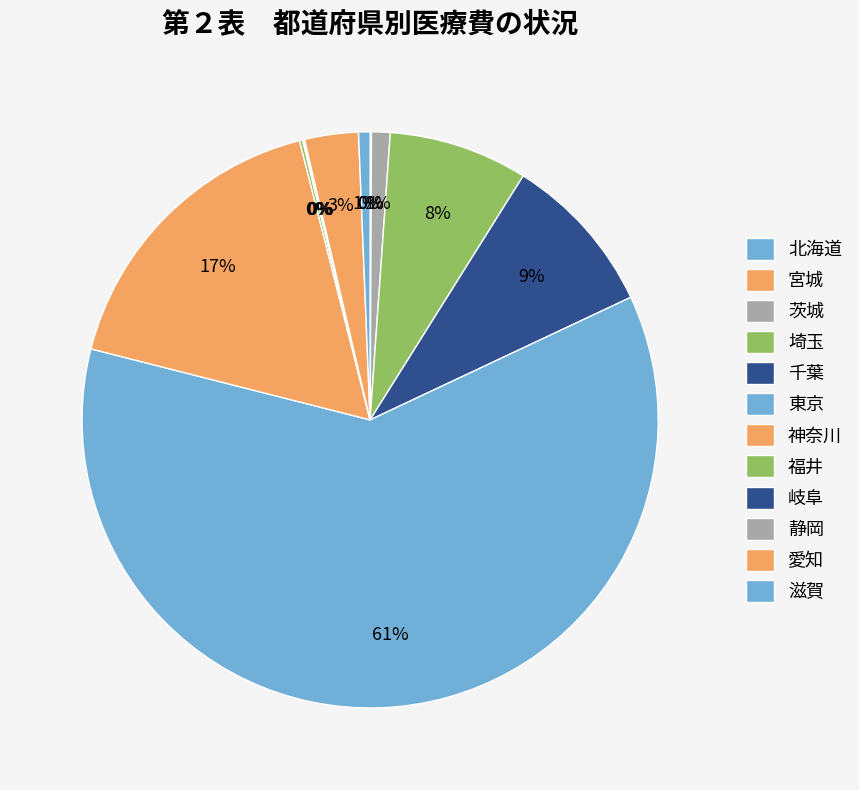

The 北海道 slice represents 0% of the pie. True or false?

True